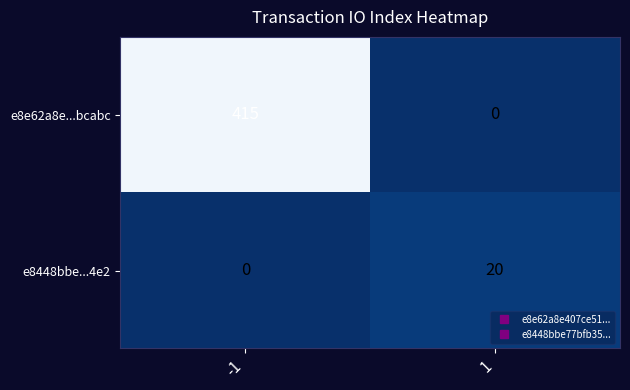

How many values in e8448bbe...4e2 are above zero?

1